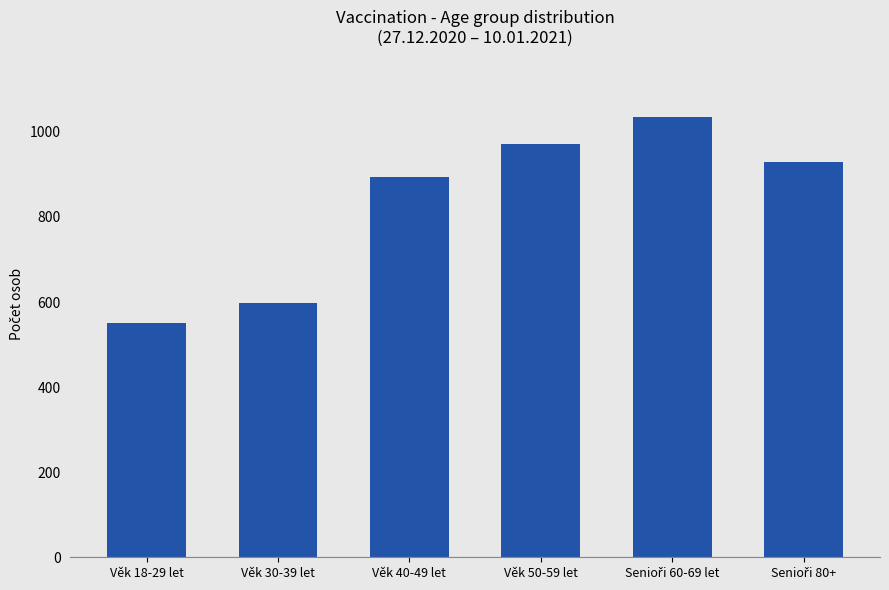

What is the ratio of the value at Věk 50-59 let to the value at Věk 40-49 let?

1.1